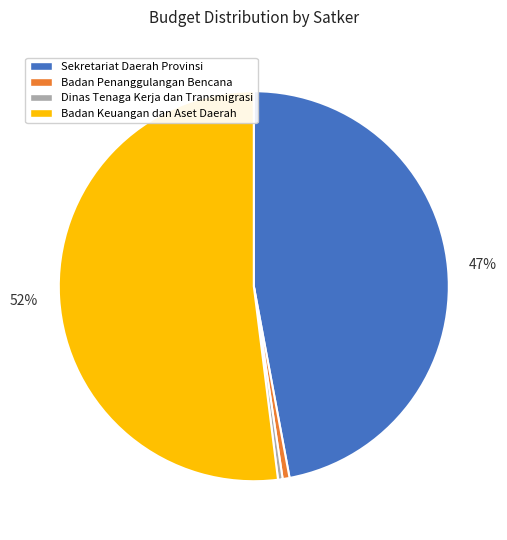

Does any single category account for the majority?

Yes